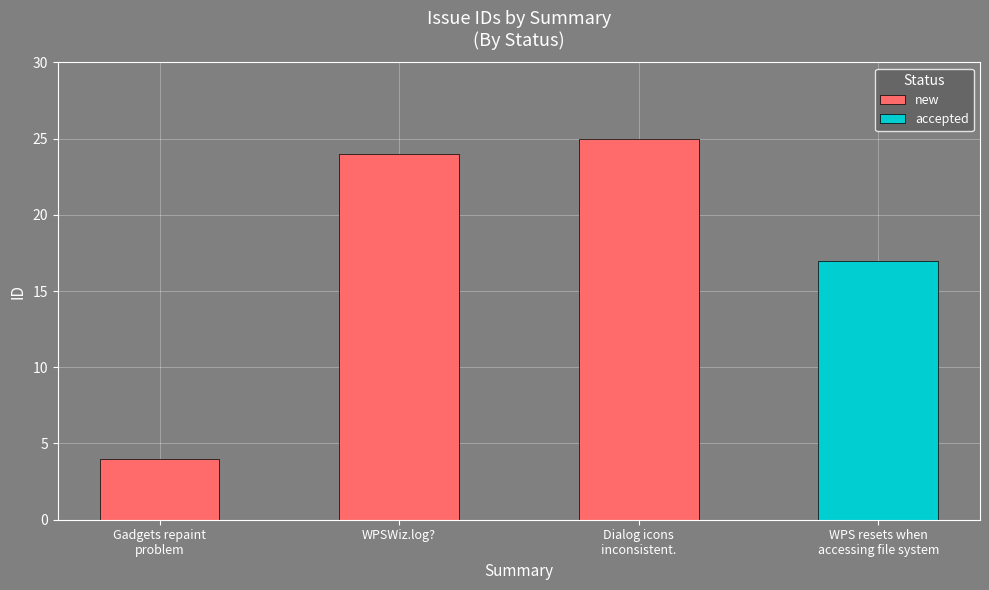

True or false: new has a value of 35 at WPSWiz.log?.

False